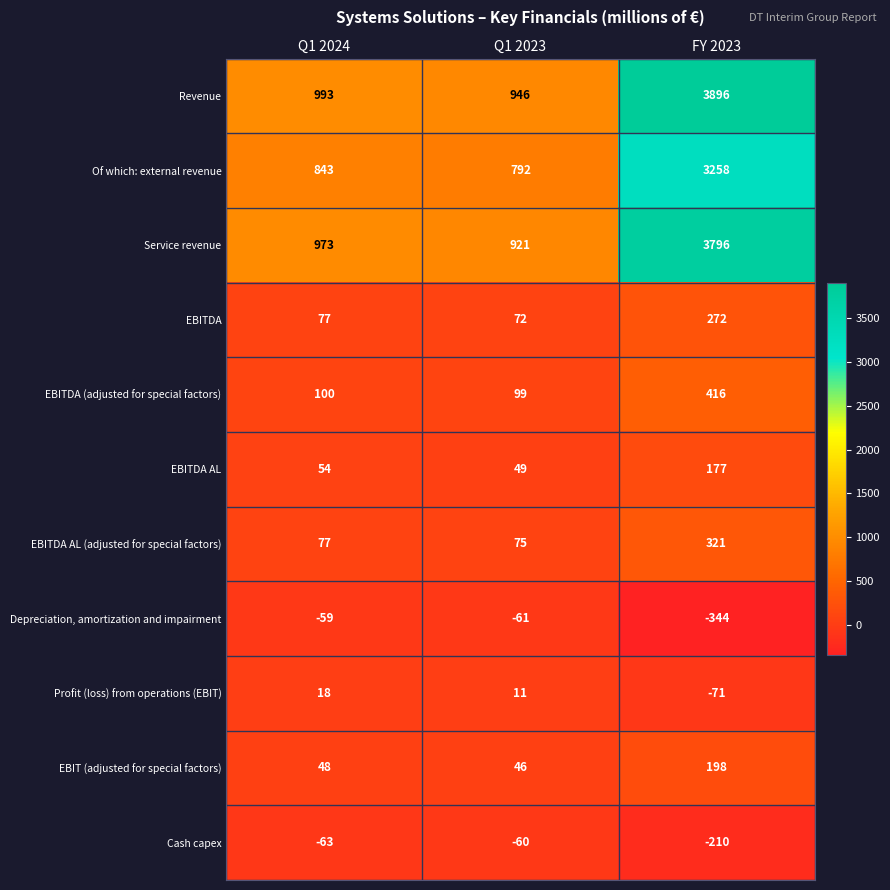

What is the sum of all EBITDA AL (adjusted for special factors) values?

473